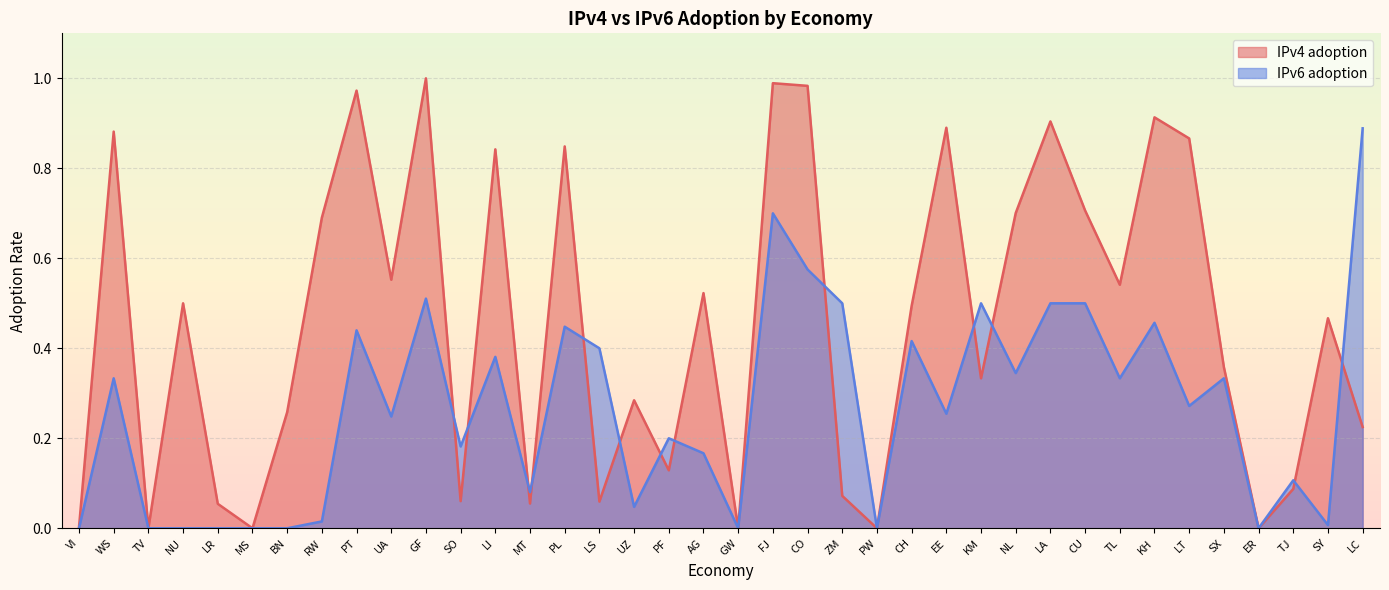

Which label corresponds to the largest value in the chart?

GF